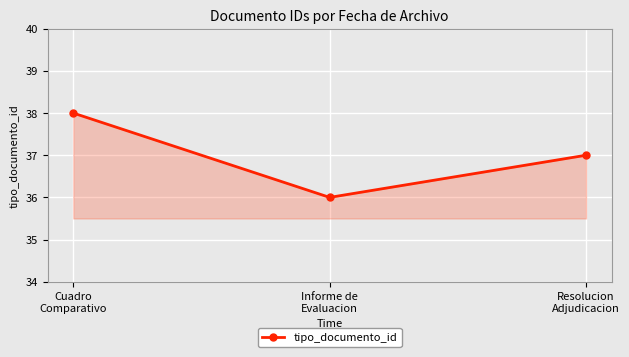

What value does the data have at Cuadro
Comparativo?

38